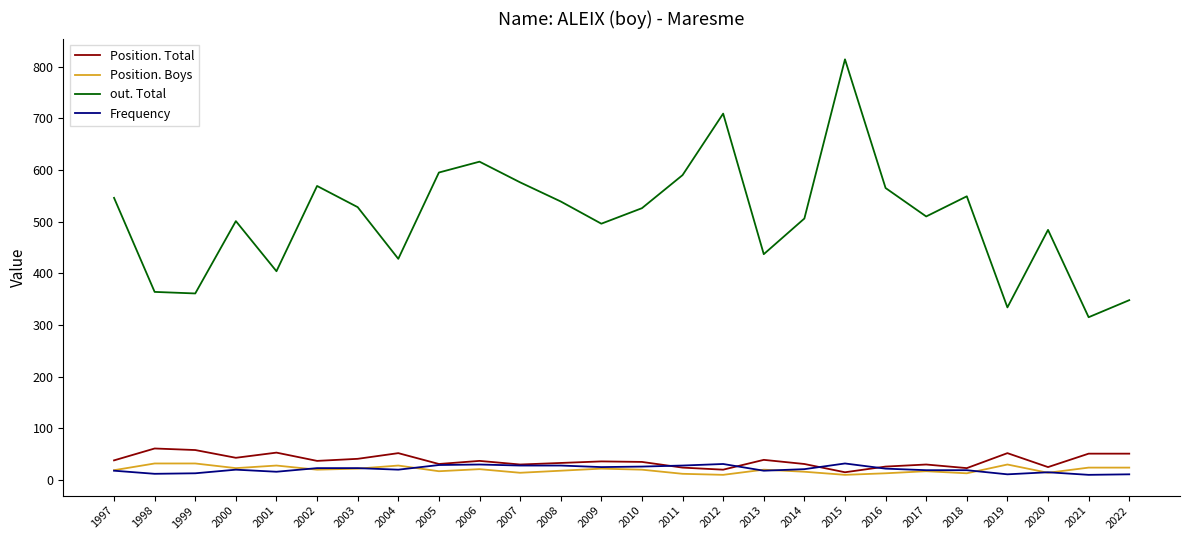

At which category is the sum across all series the highest?

2015